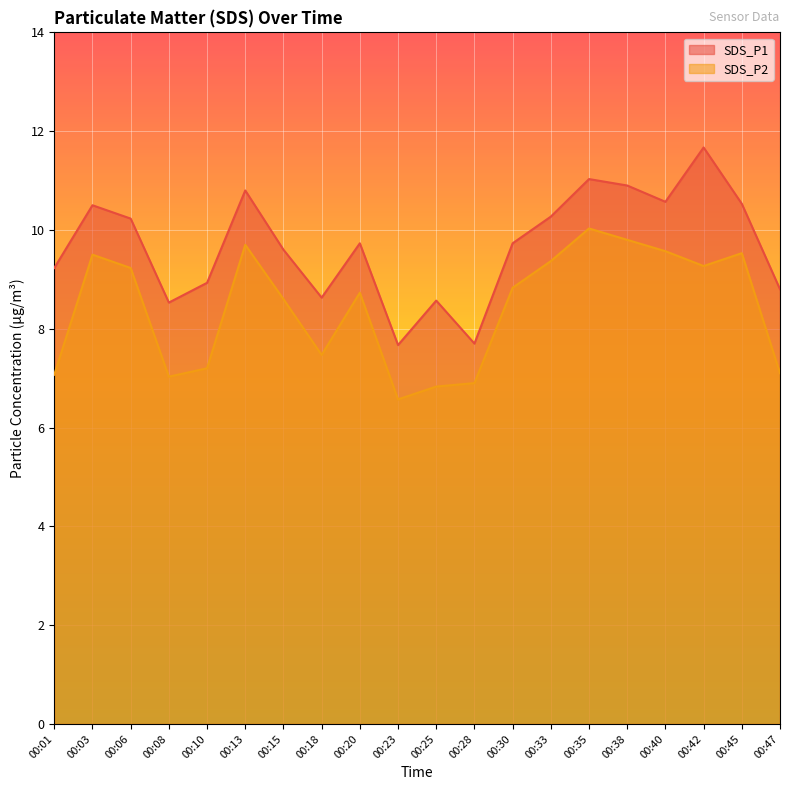

Rank the series by their maximum value, from lowest to highest.

SDS_P2, SDS_P1